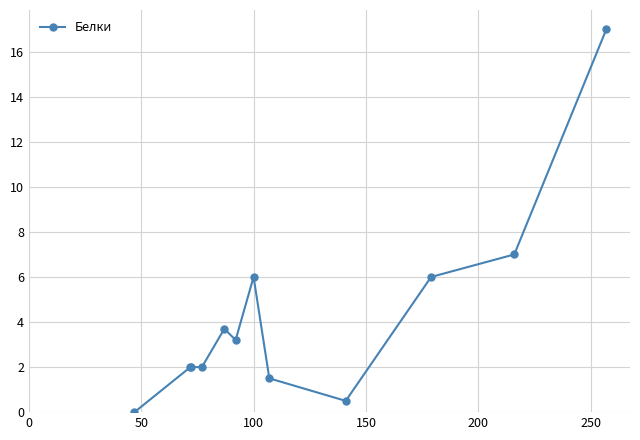

Reading left to right, extract all data points from this chart.

0.0	2.0	2.0	2.0	3.7	3.2	6.0	1.5	0.5	6.0	7.0	17.0